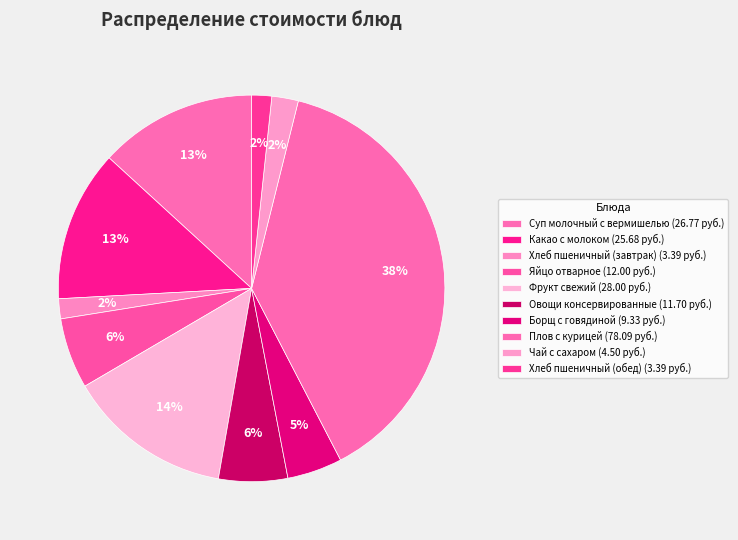

Which category has the smallest portion of the pie?

Хлеб пшеничный (завтрак)